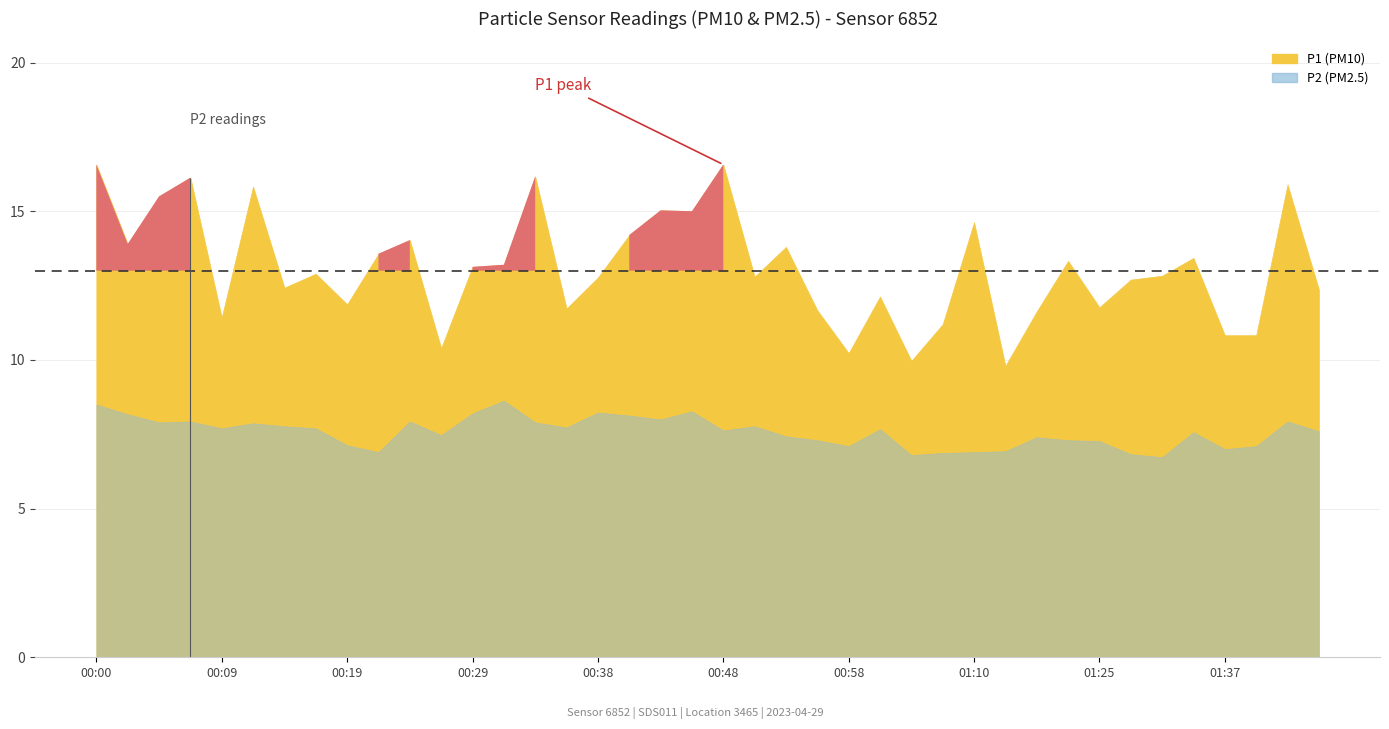

What is the difference between the highest and lowest values at 01:31?

6.1